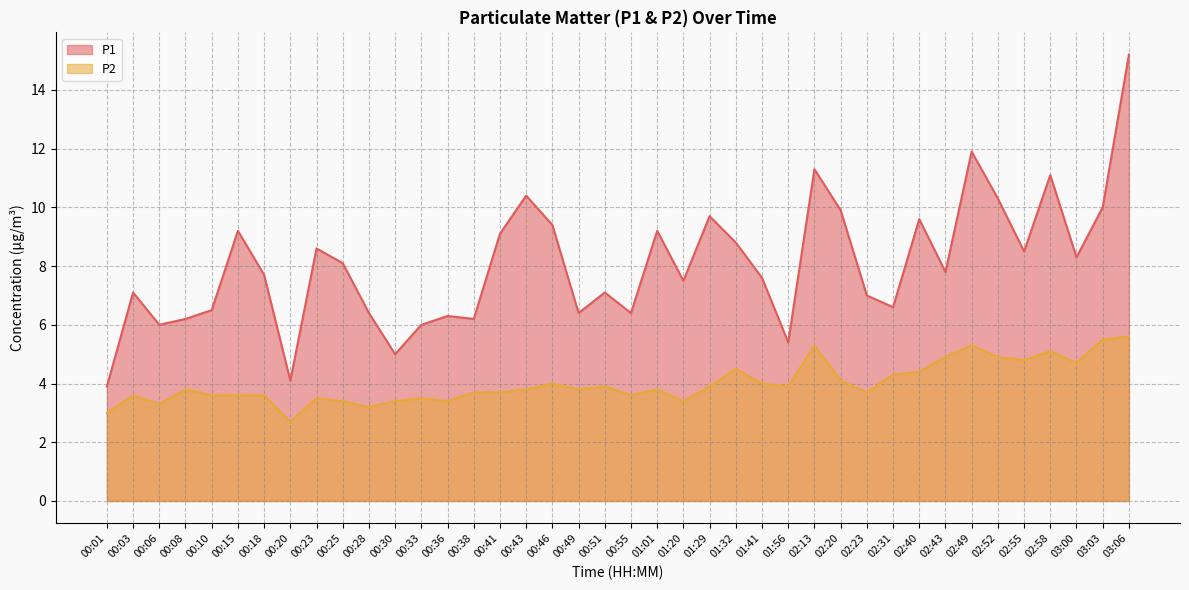

True or false: P2 and P1 intersect in this chart.

False